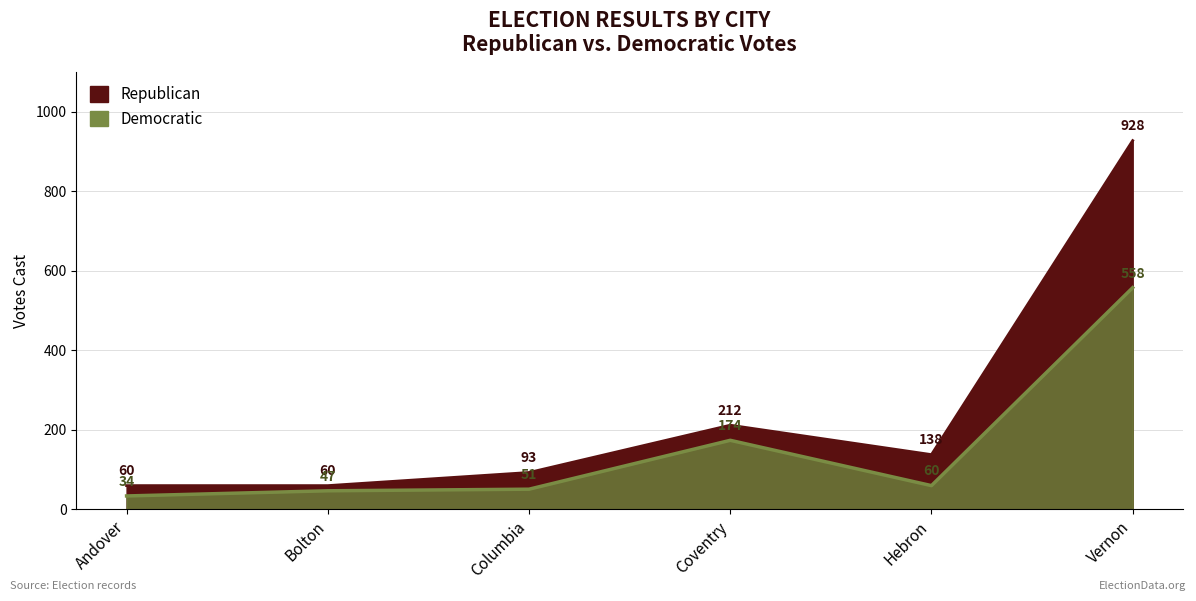

Which has a higher value, Coventry or Hebron?

Coventry